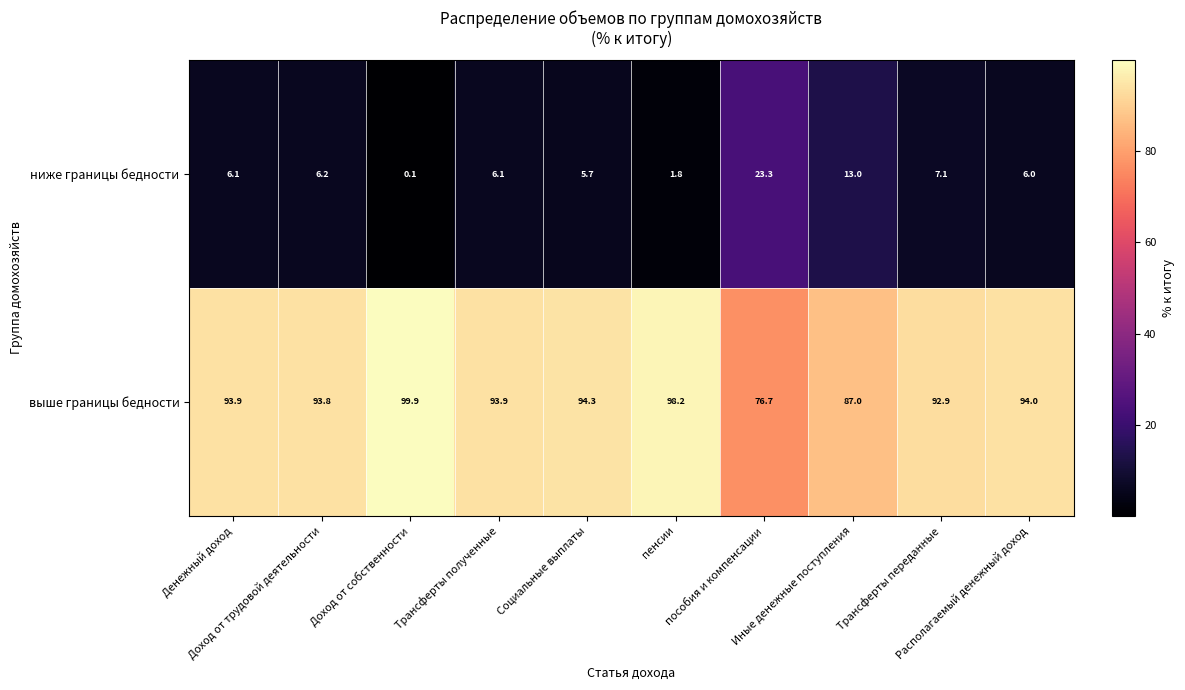

How many values in the выше границы бедности series exceed 93?

7